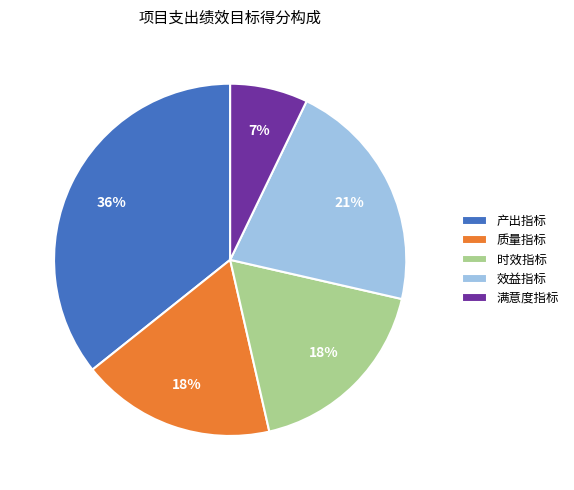

Combined, do 产出指标 and 满意度指标 account for over 50%?

No